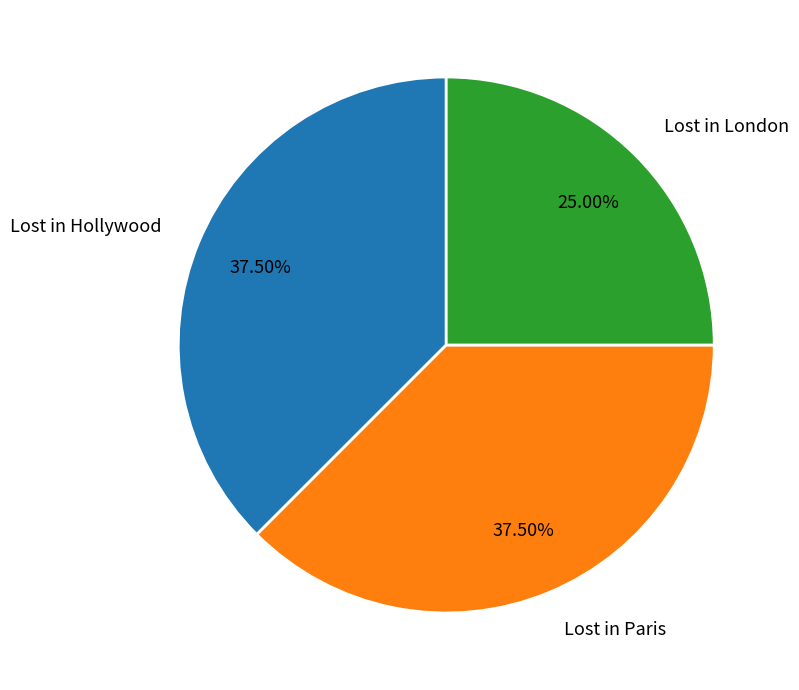

To the nearest percent, what is the combined percentage of Lost in Paris and Lost in Hollywood?

75%